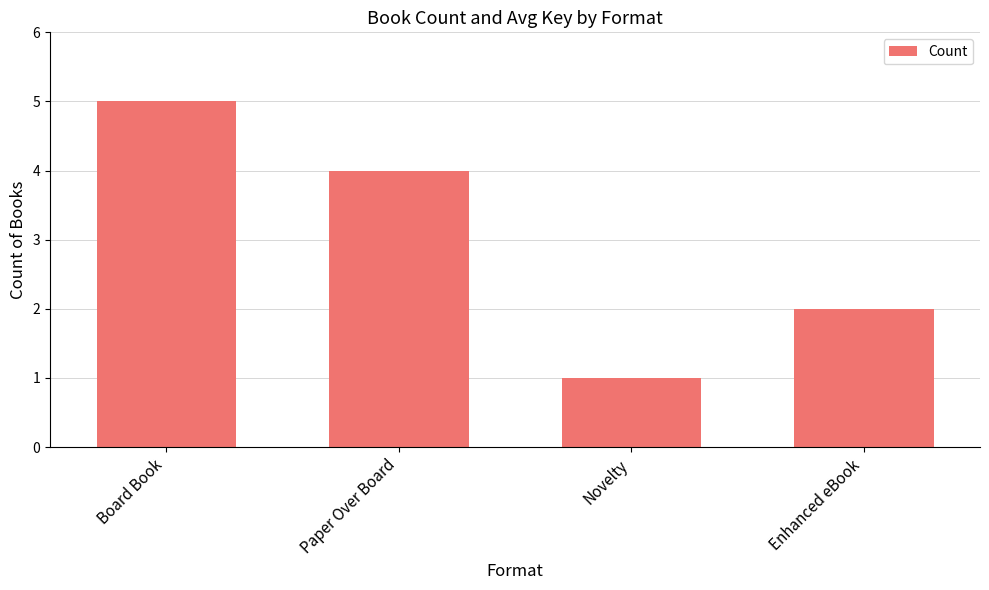

True or false: the data shows 2 at Enhanced eBook.

True